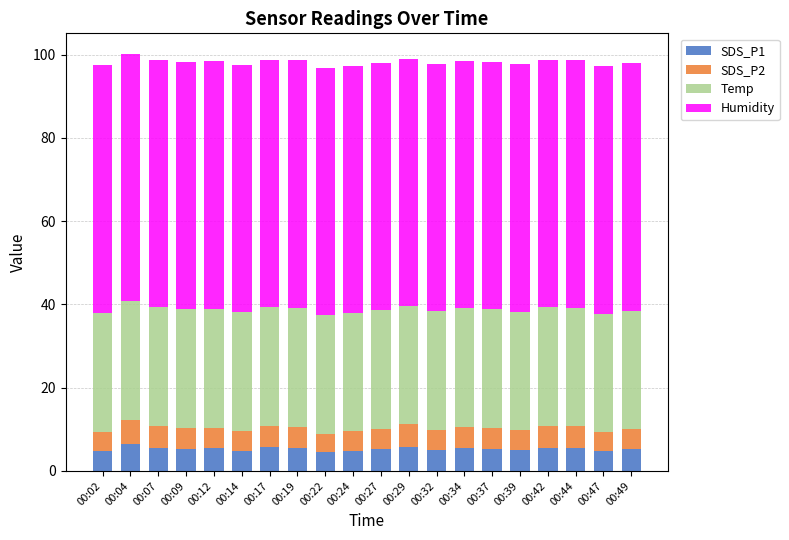

What is the minimum value for SDS_P1?

4.6